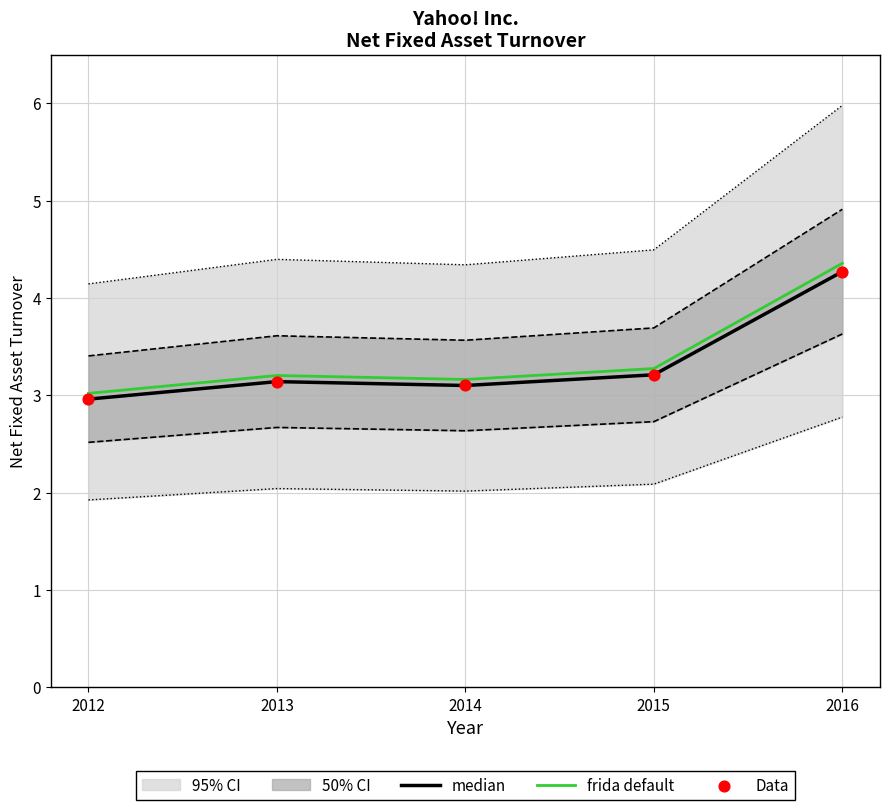

Is the value of Data at 2015 greater than the value of median at 2016?

No